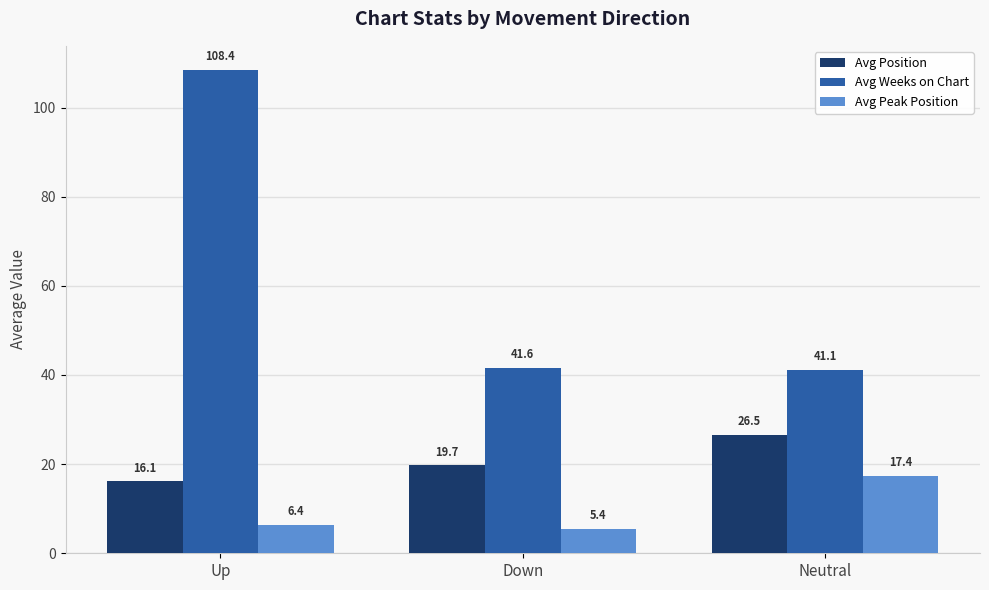

Reading right to left, extract all data points from this chart.

Avg Position: Neutral=26.5	Down=19.7	Up=16.1
Avg Weeks on Chart: Neutral=41.1	Down=41.6	Up=108.4
Avg Peak Position: Neutral=17.4	Down=5.4	Up=6.4